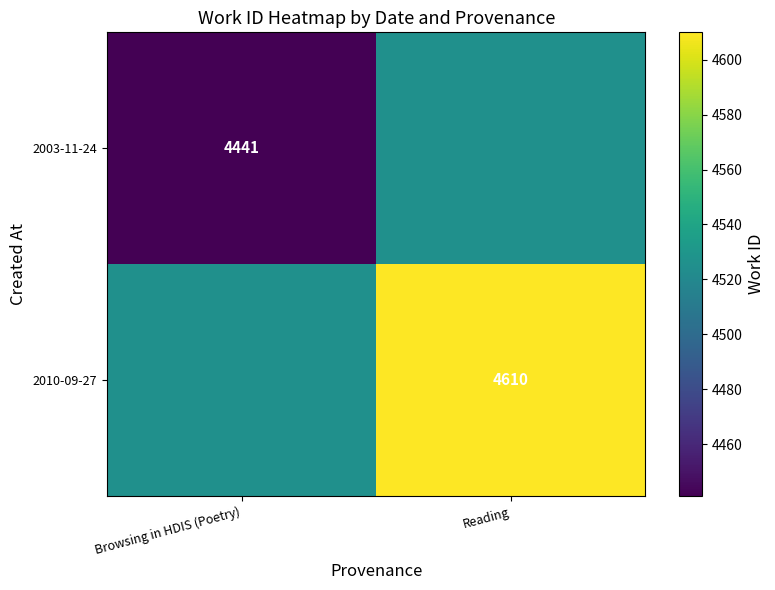

Which has a higher value, Browsing in HDIS (Poetry) or Reading?

Reading